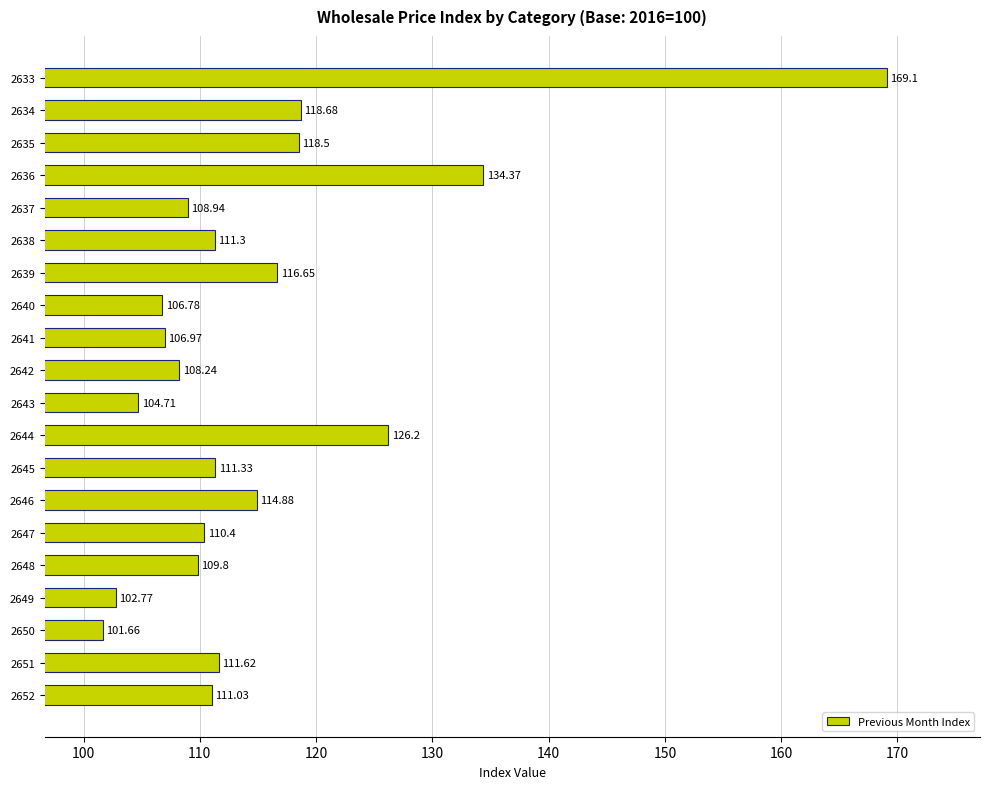

What is the ratio of the value at 2644 to the value at 2647?

1.1